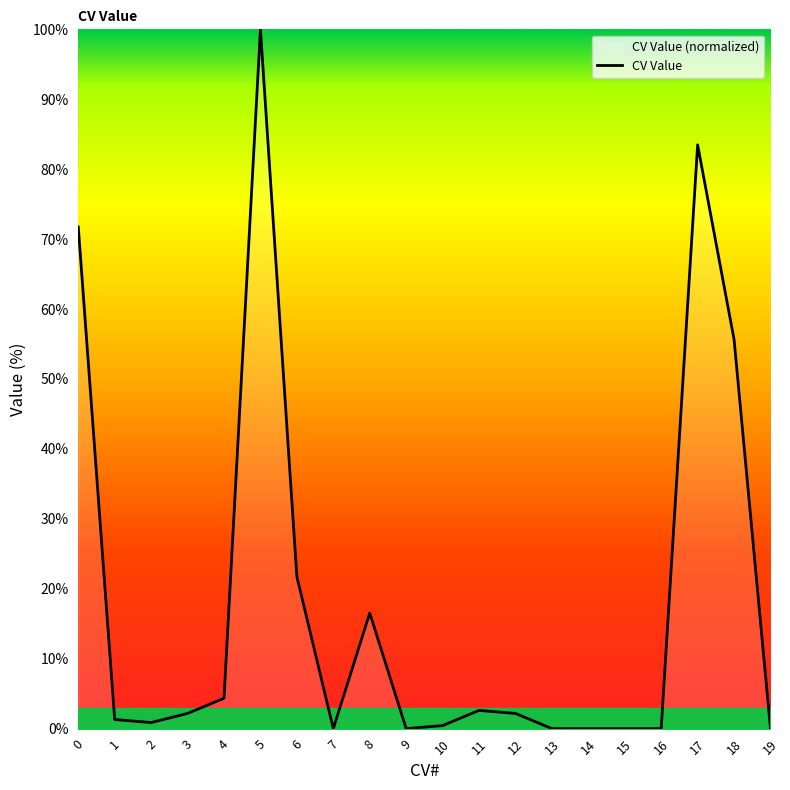

What is the difference between the maximum and second lowest values?

100.0